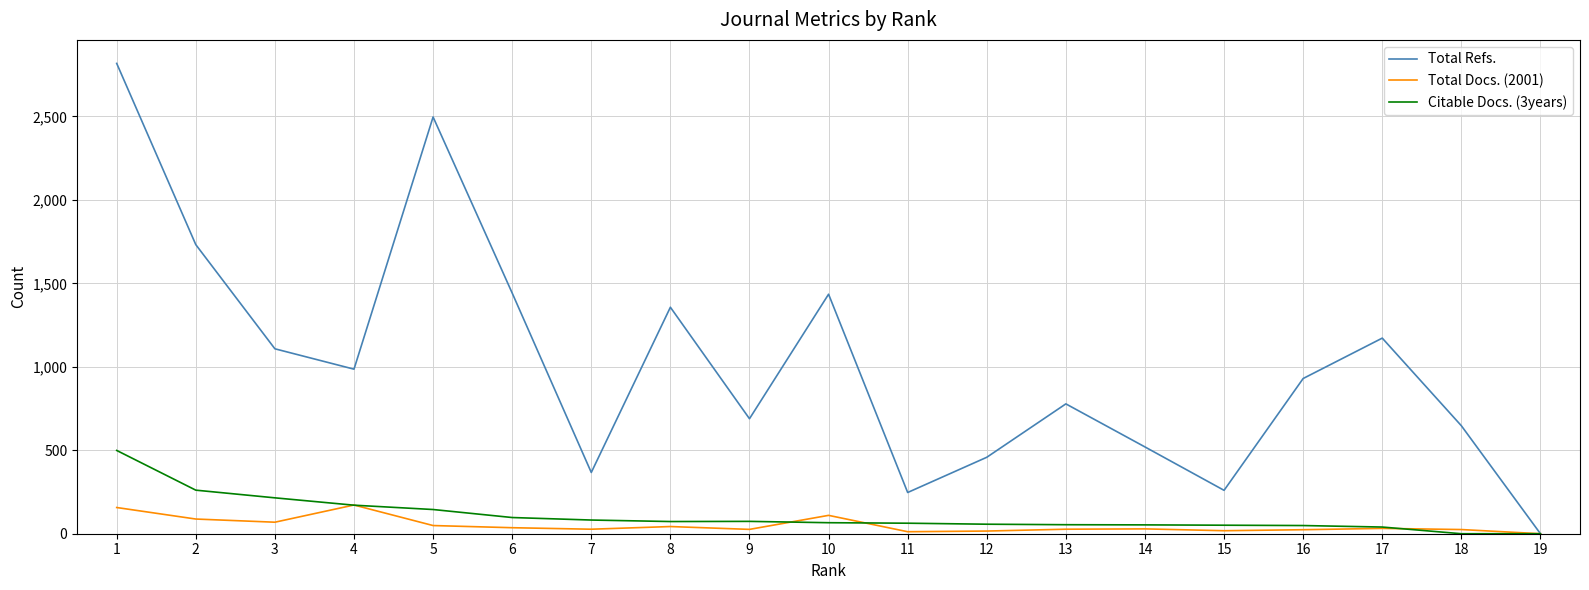

What is the maximum value shown in the chart?

2818